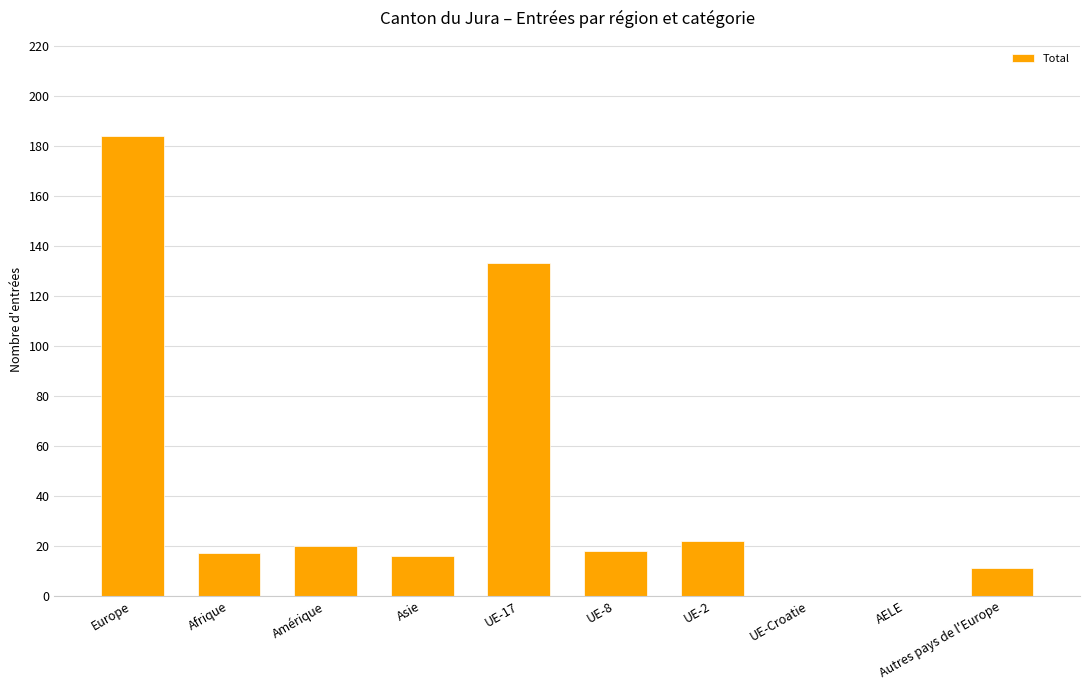

Between UE-17 and UE-2, which is larger?

UE-17